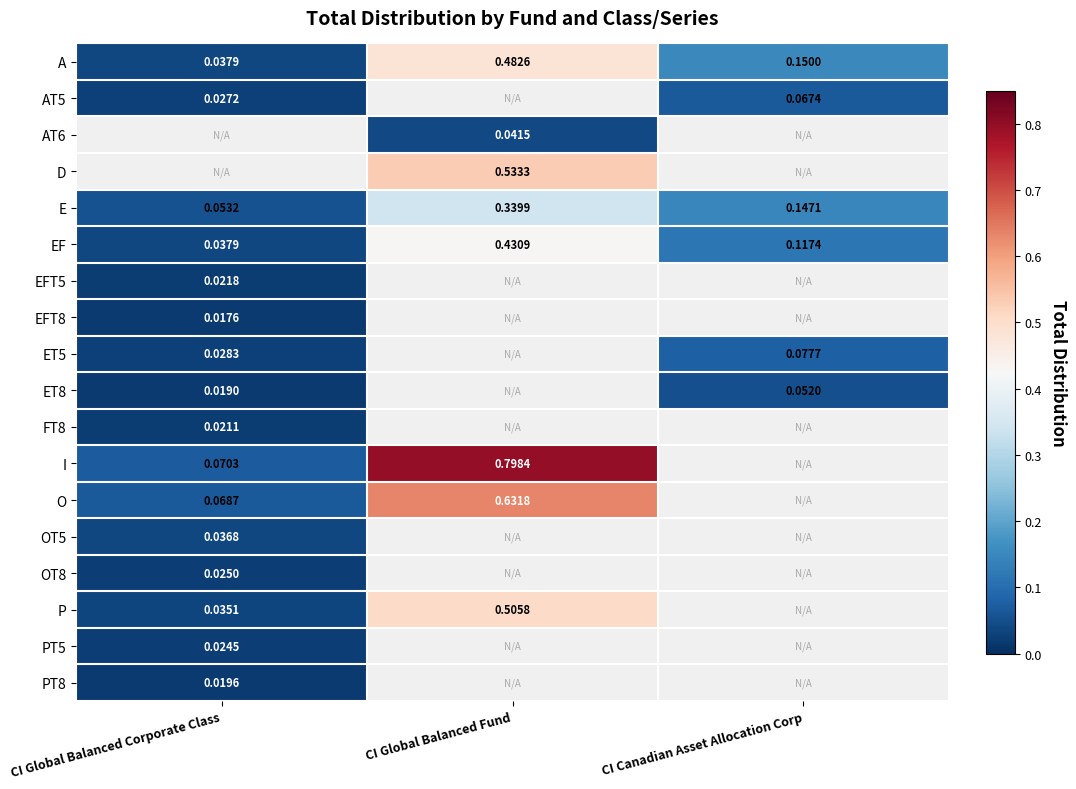

Which has a higher value, CI Global Balanced Corporate Class or CI Global Balanced Fund?

CI Global Balanced Fund